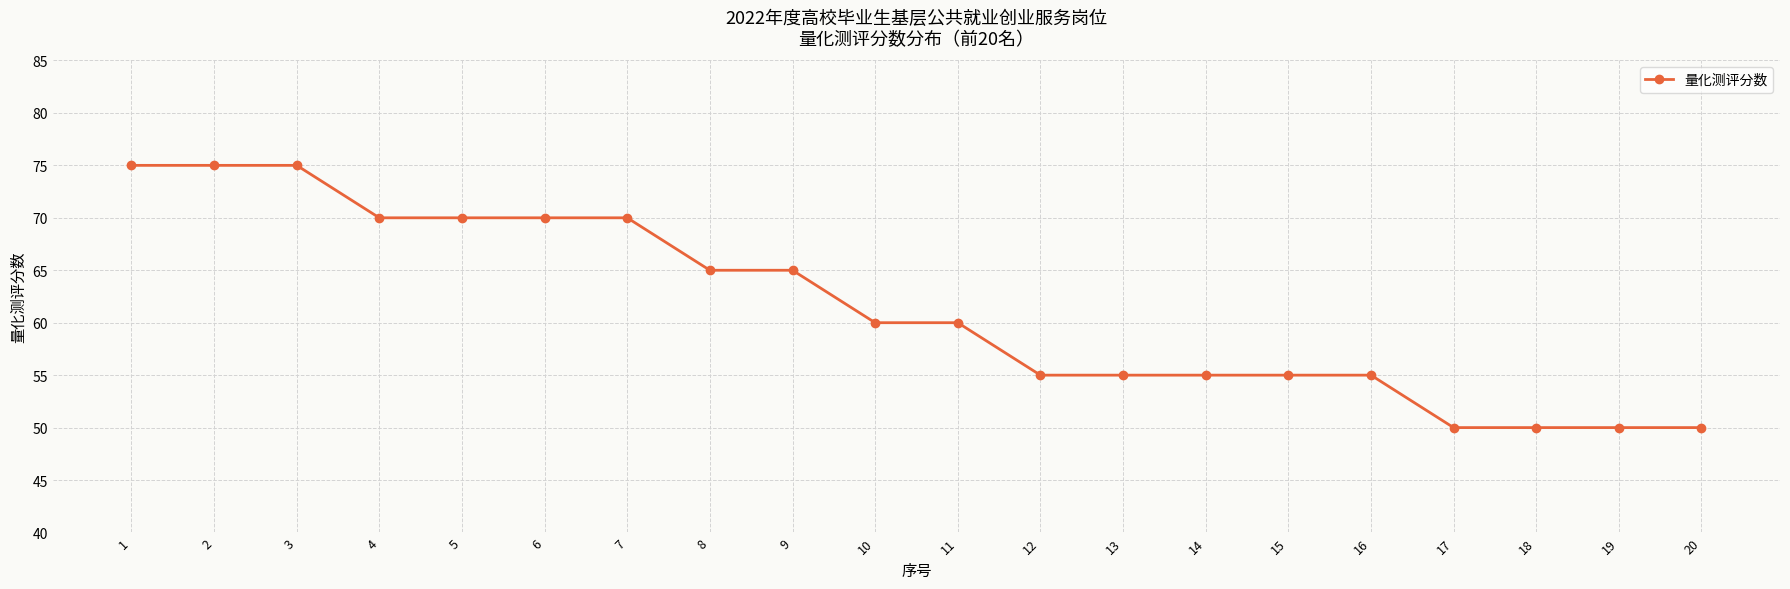

How many categories are shown in the chart?

20